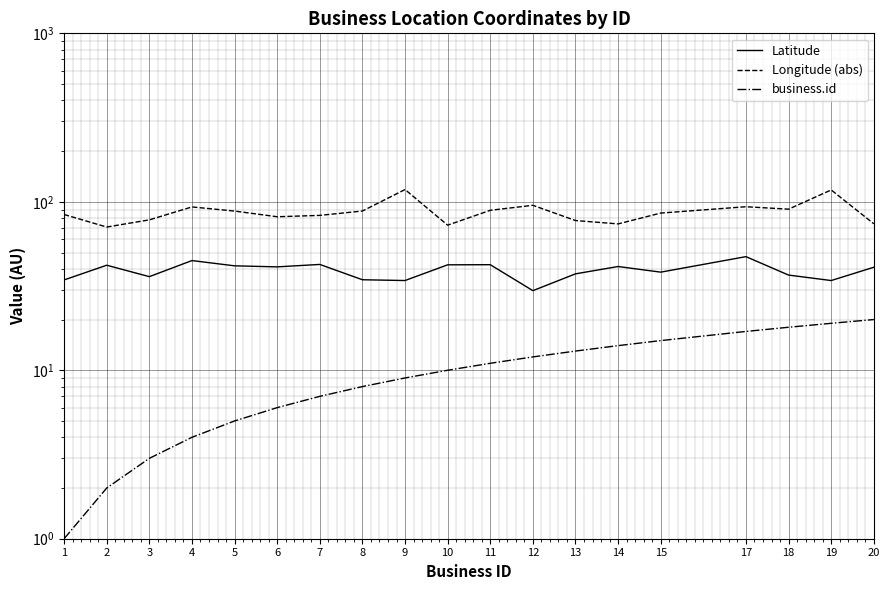

What is the average value of the Latitude series?

39.0